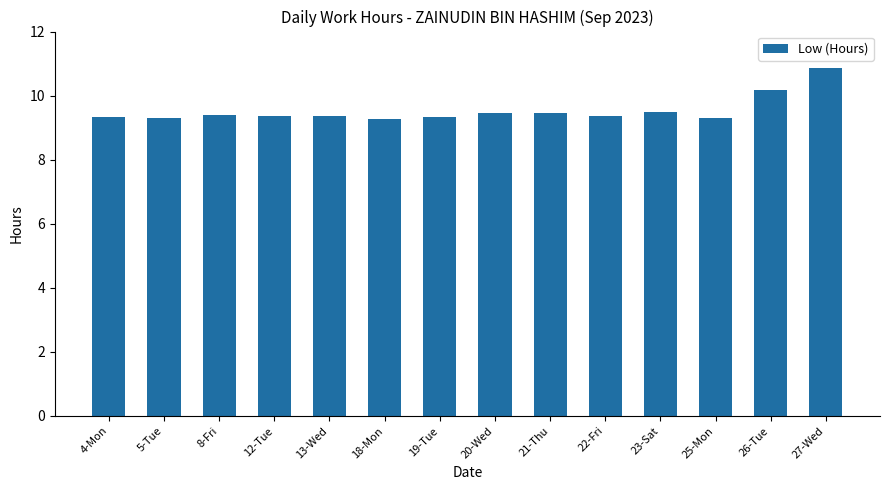

What position from the left is 4-Mon?

1